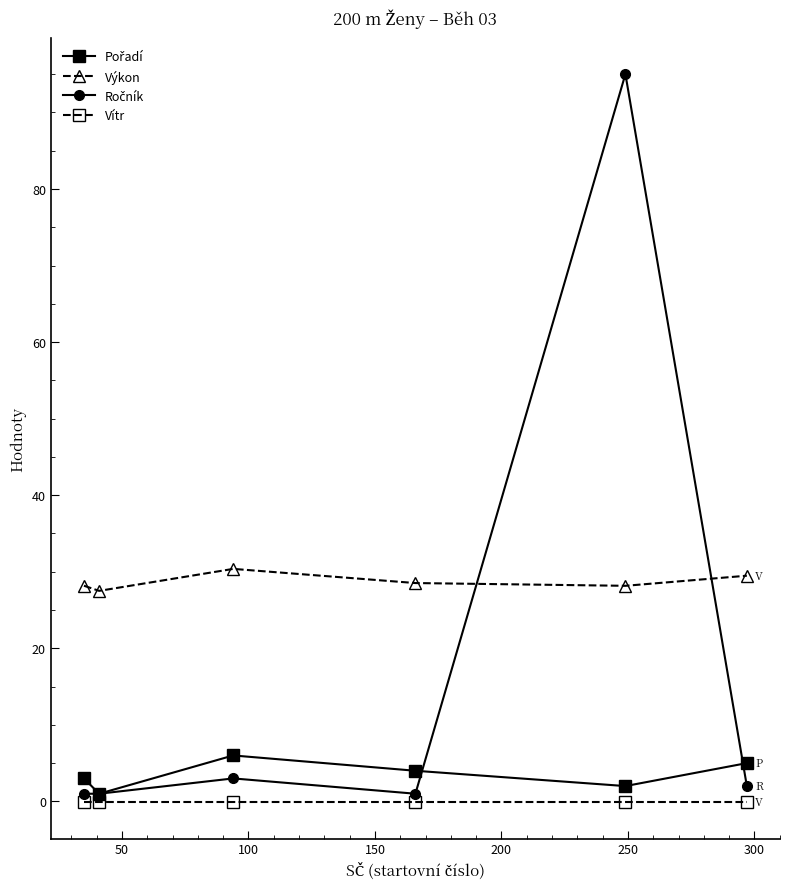

What is the value of the Výkon point at the 5th from the left?

28.2